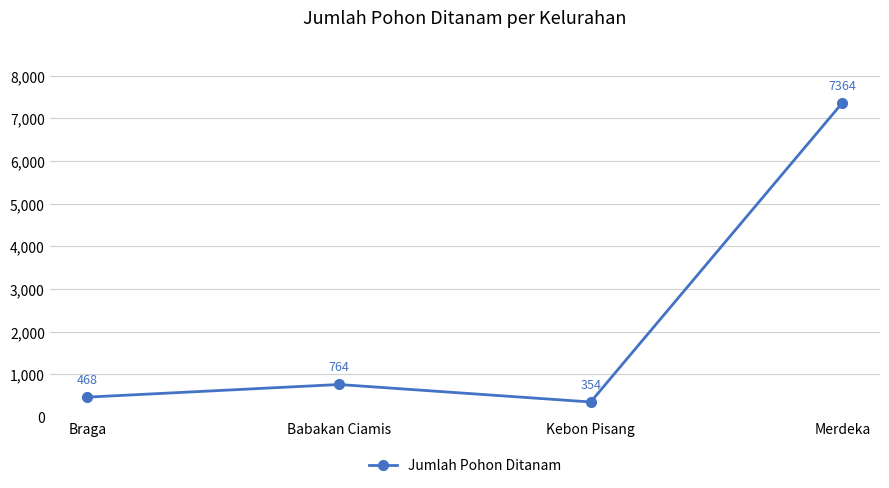

At which category does the chart reach its peak across all series?

Merdeka